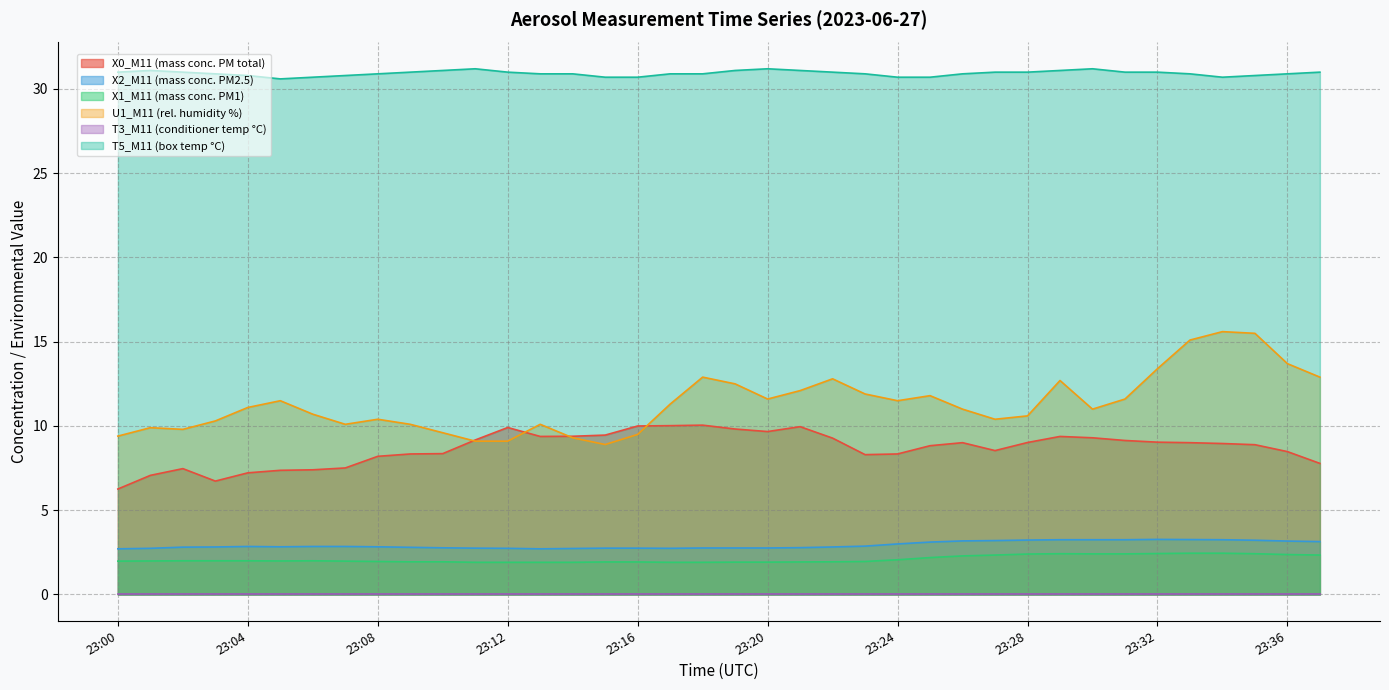

True or false: U1_M11 (rel. humidity %) and X1_M11 (mass conc. PM1) intersect in this chart.

False